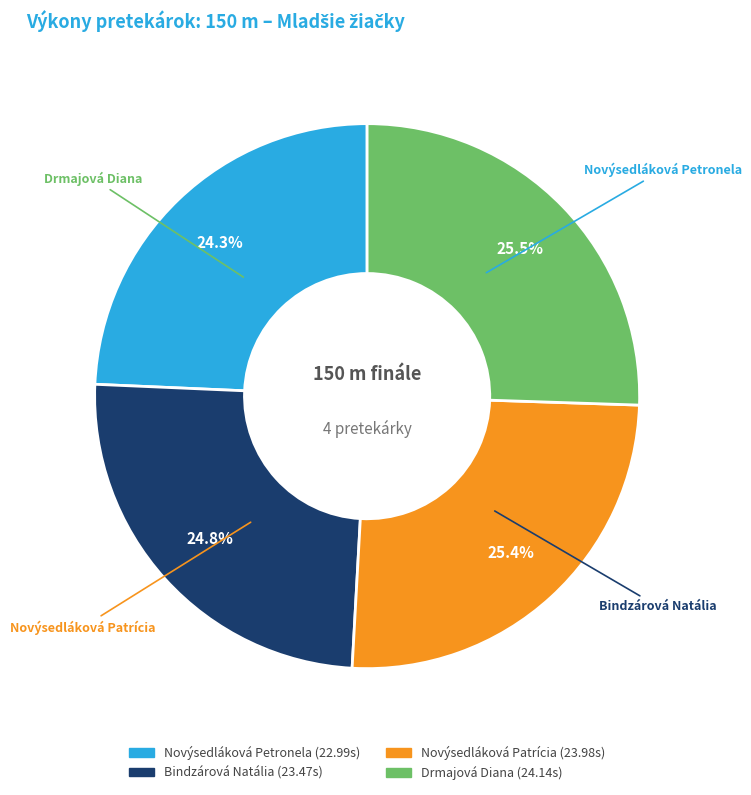

Combined, do Novýsedláková Petronela and Bindzárová Natália account for over 50%?

No